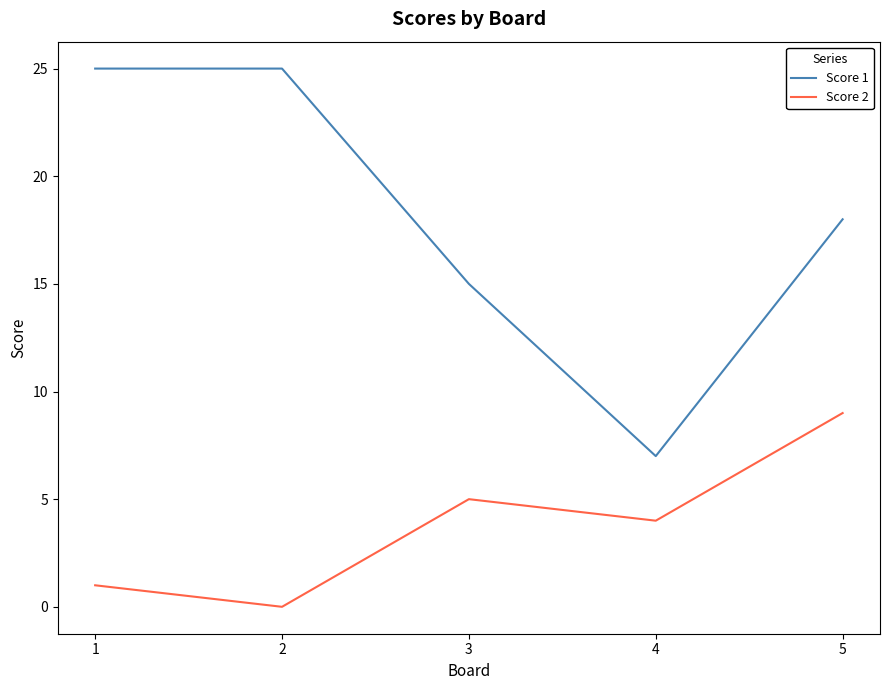

Is it true that Score 1 equals 25 at 1?

True